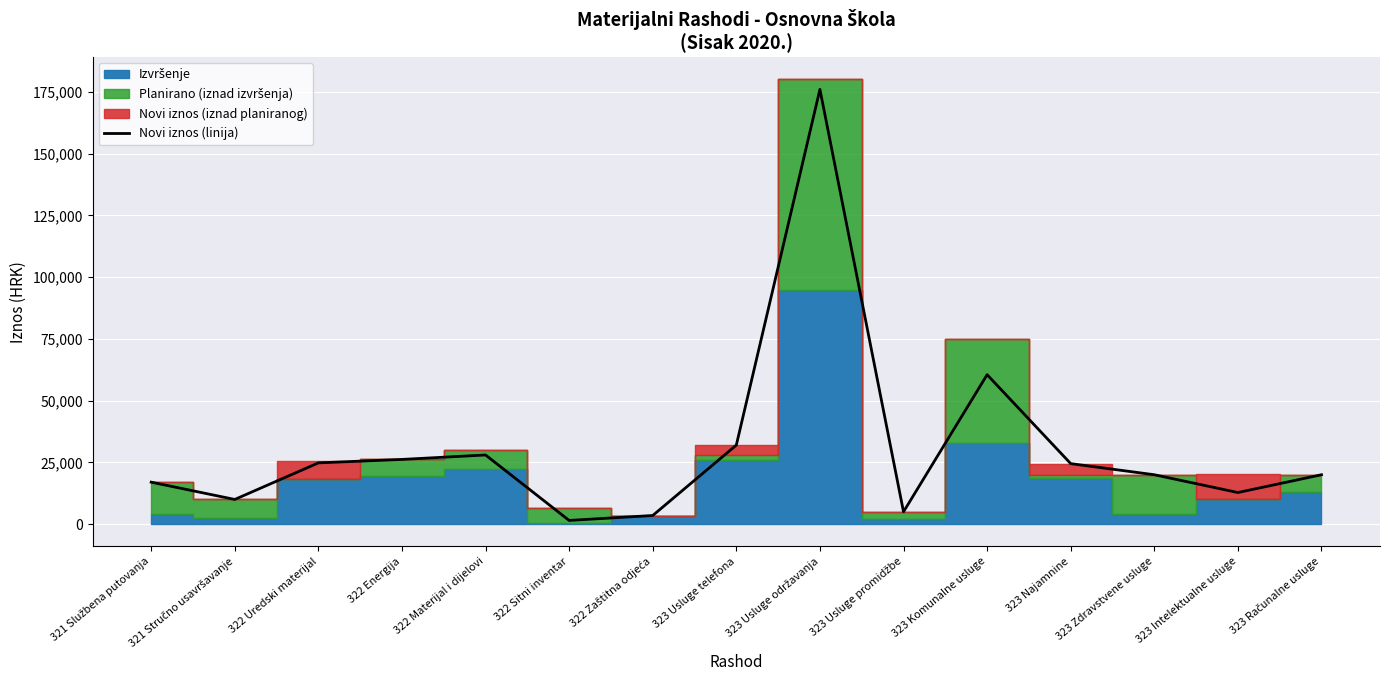

What is the difference between the maximum and second lowest values?

172500